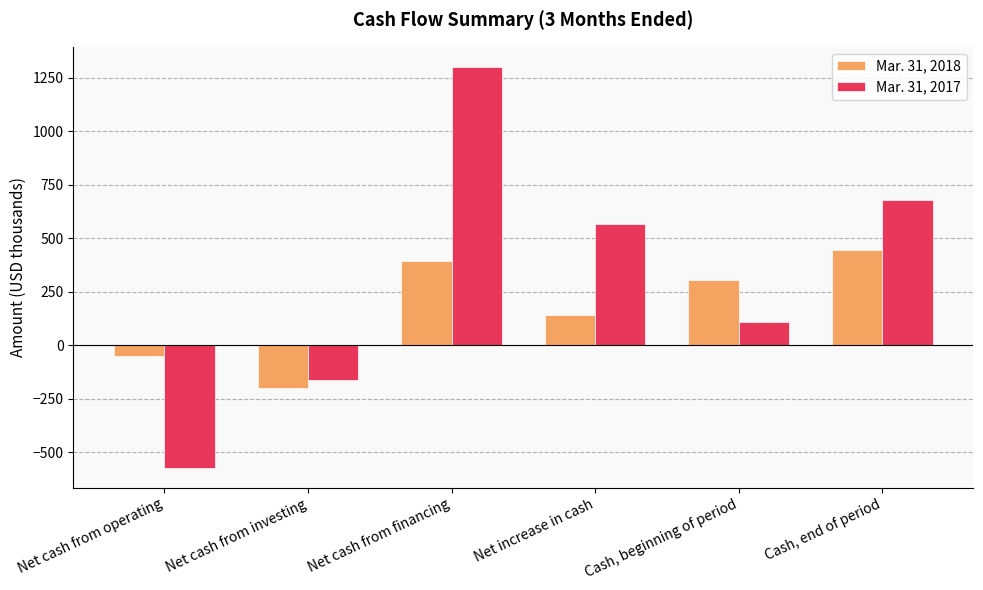

What is the difference between the second highest and minimum values in the Mar. 31, 2017 series?

1247